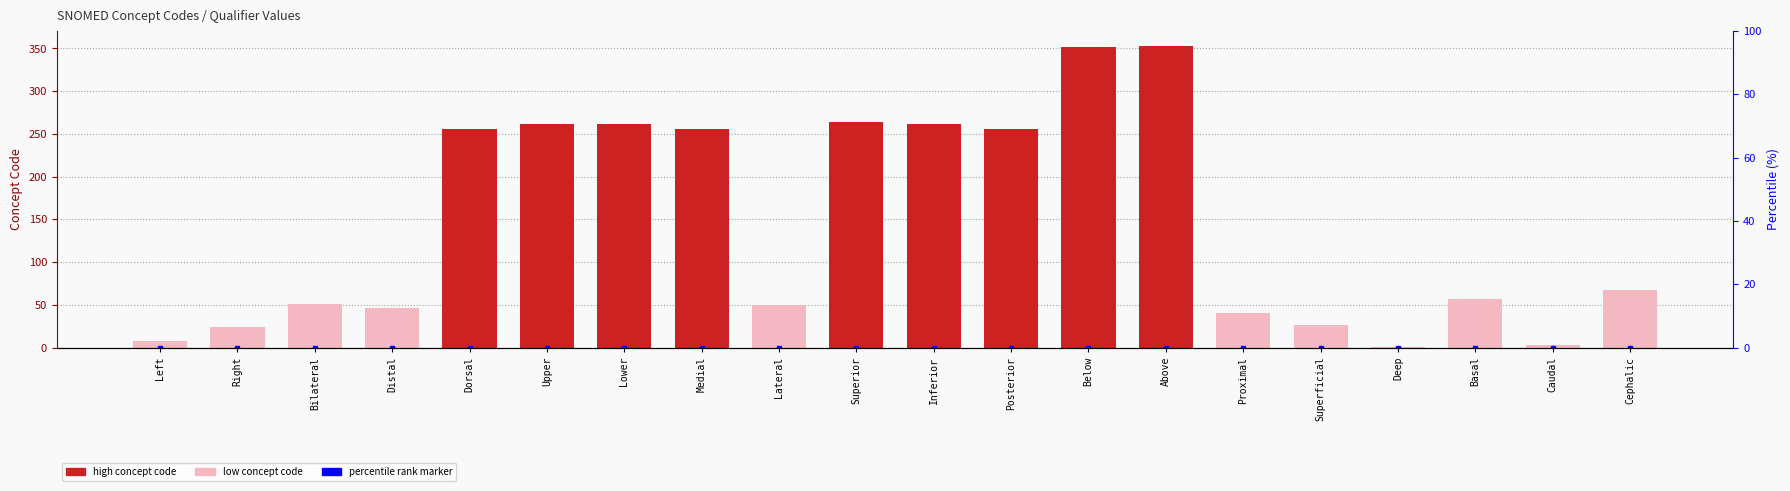

What is the difference between the second highest and minimum values?

350.9